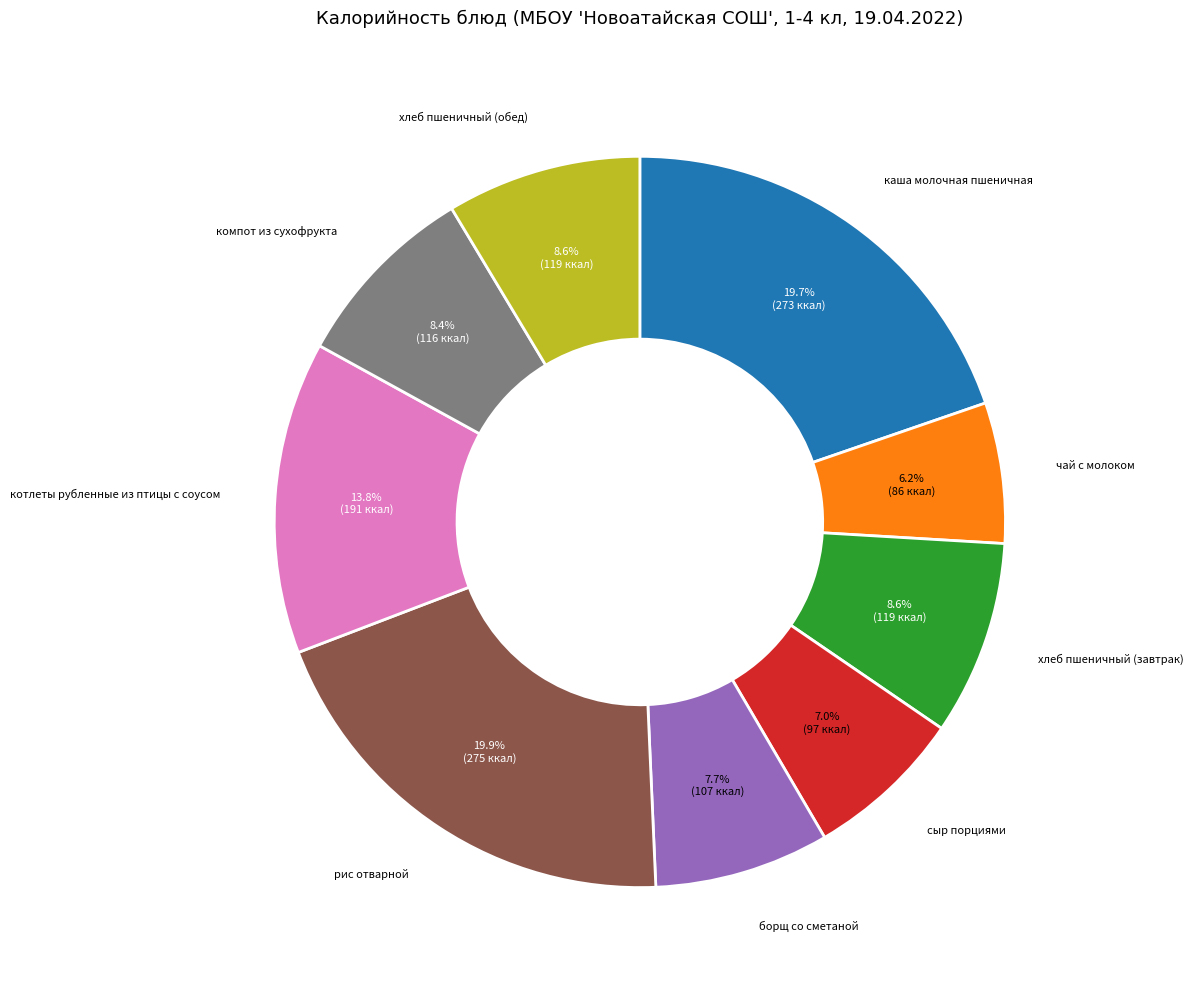

Count the number of slices in the pie.

9